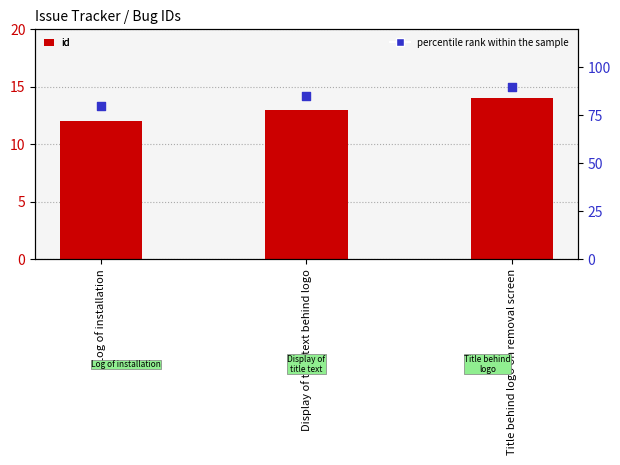

What is the total value across all series at Display of title text behind logo?

98